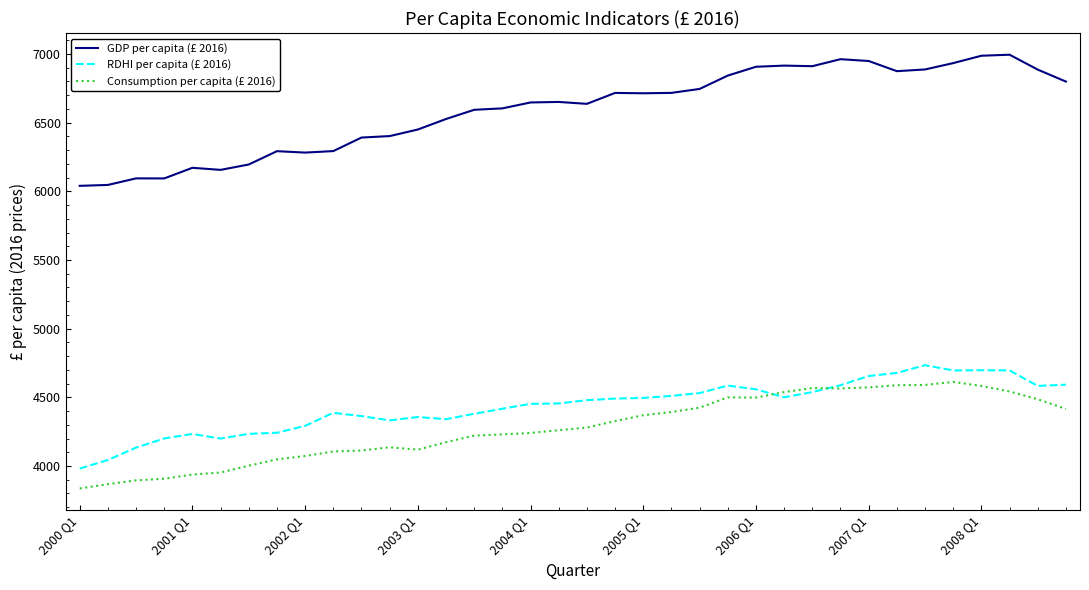

True or false: GDP per capita (£ 2016) and RDHI per capita (£ 2016) intersect in this chart.

False